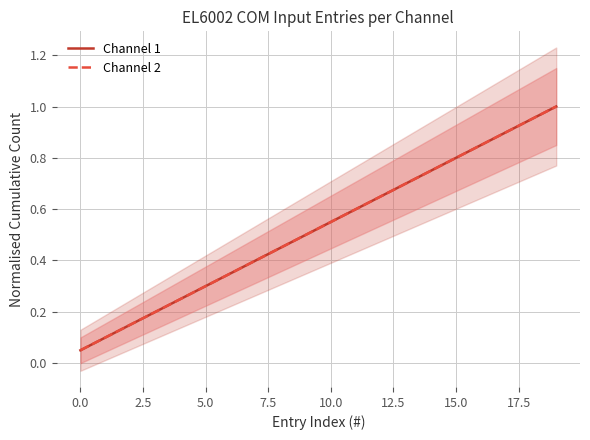

What position from the right is 19?

1